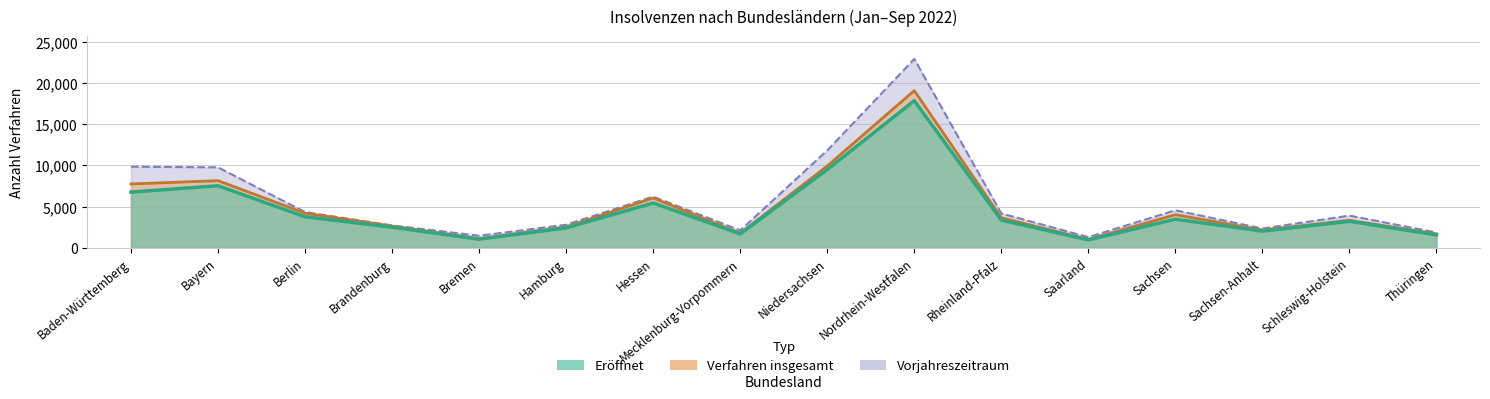

True or false: Verfahren insgesamt has a value of 7014 at Berlin.

False